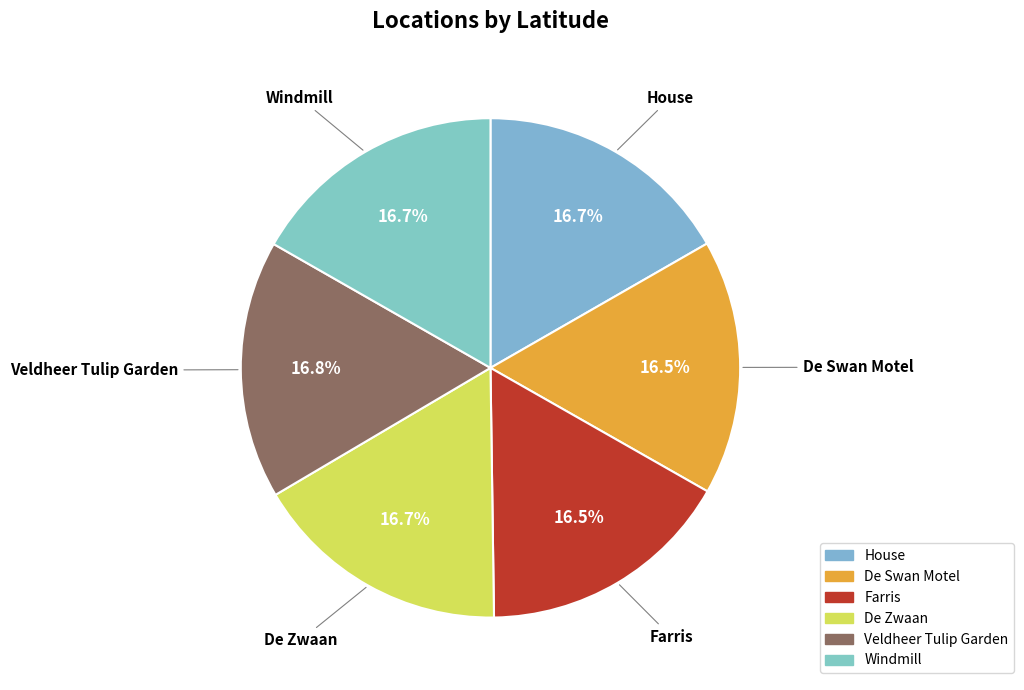

To the nearest percent, what portion does Windmill represent?

17%